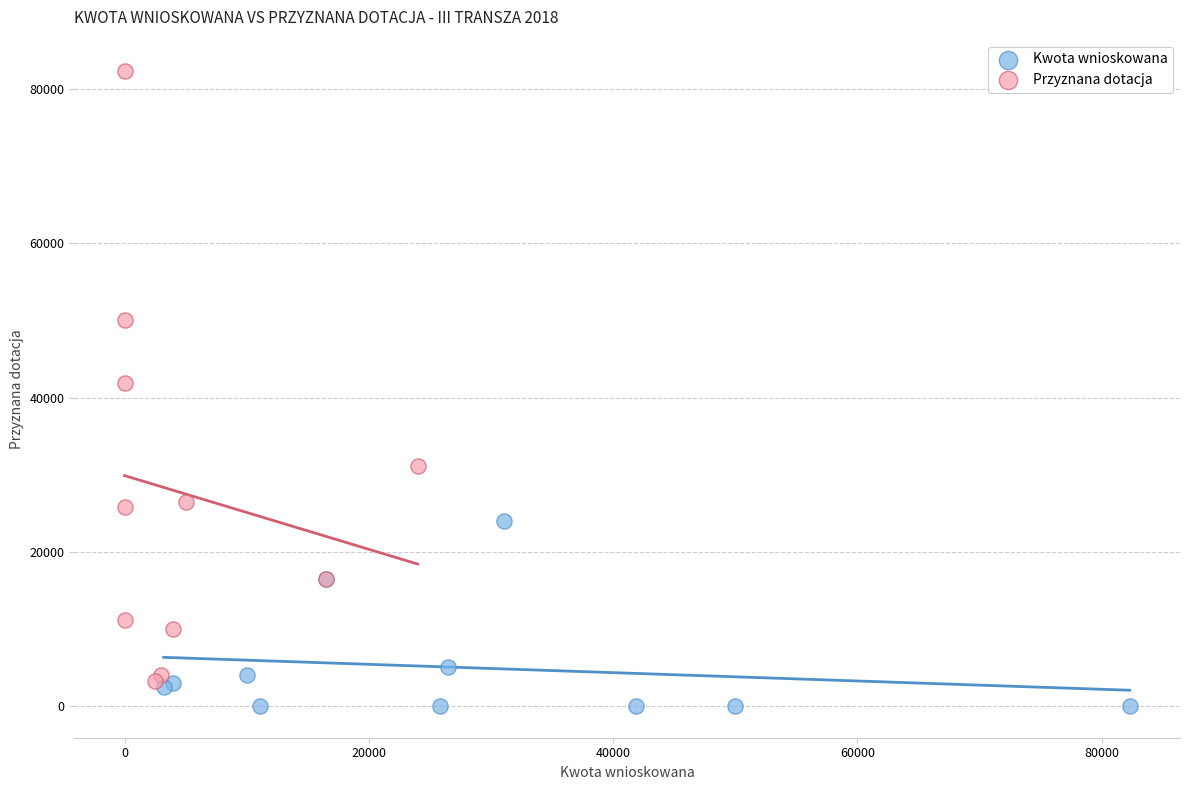

What are all the series names shown in the legend?

Kwota wnioskowana, Przyznana dotacja